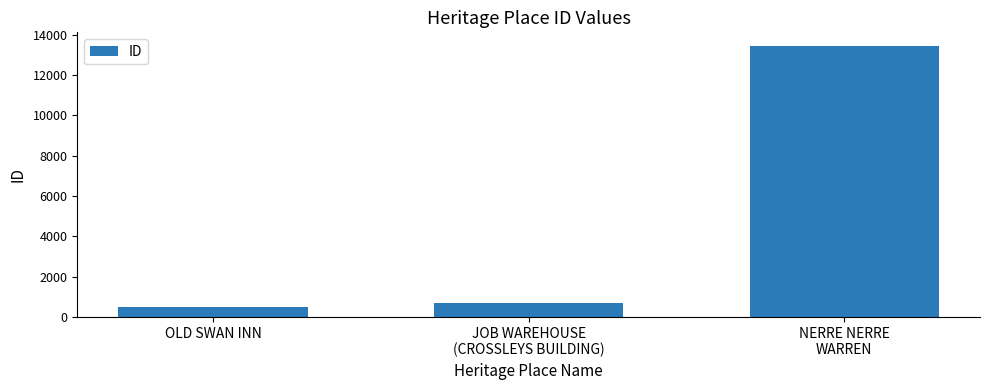

Which has a higher value, OLD SWAN INN or NERRE NERRE
WARREN?

NERRE NERRE
WARREN